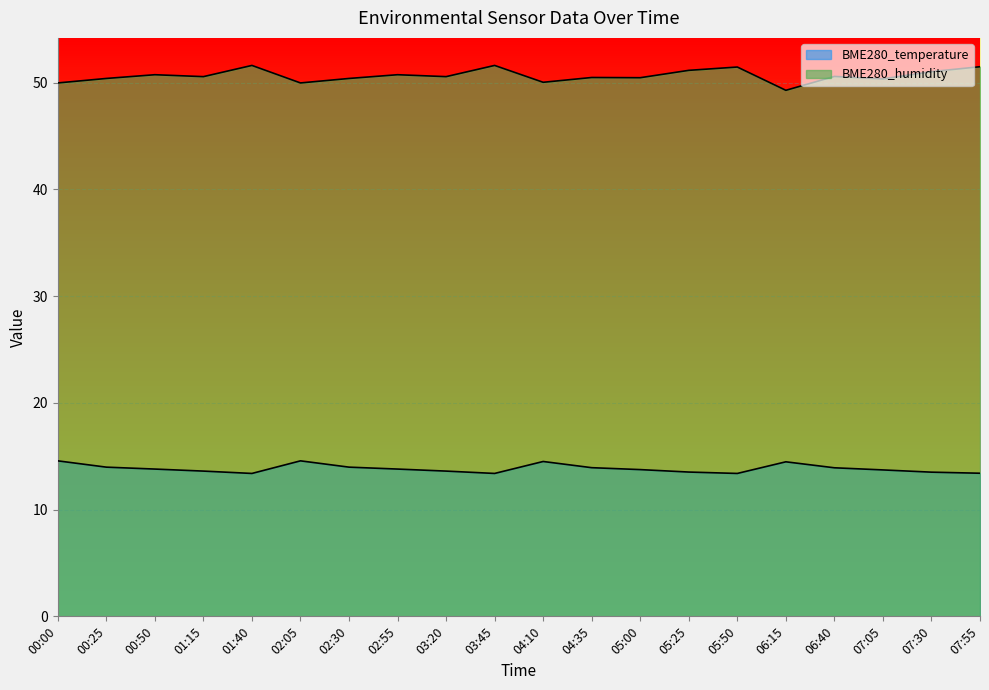

What is the label of the 9th point from the left?

03:20